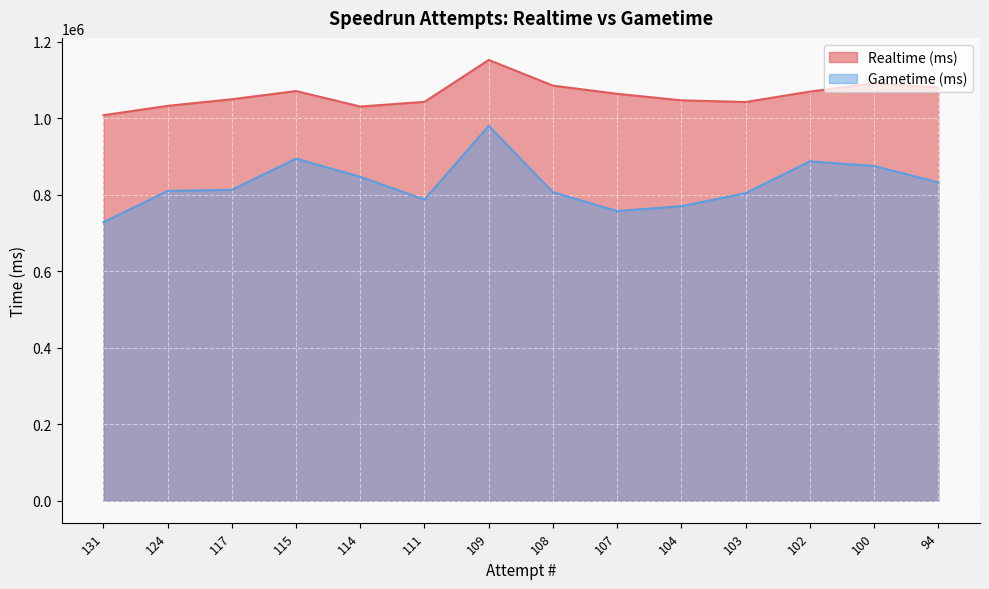

Reading left to right, list all the values displayed in this chart.

Realtime (ms): 1007643	1032067	1049339	1070724	1030281	1042480	1152134	1084976	1063596	1046544	1042116	1069412	1091034	1079955
Gametime (ms): 727785	809597	812566	894123	846425	787333	979835	806273	756978	769830	803795	886877	874950	831913